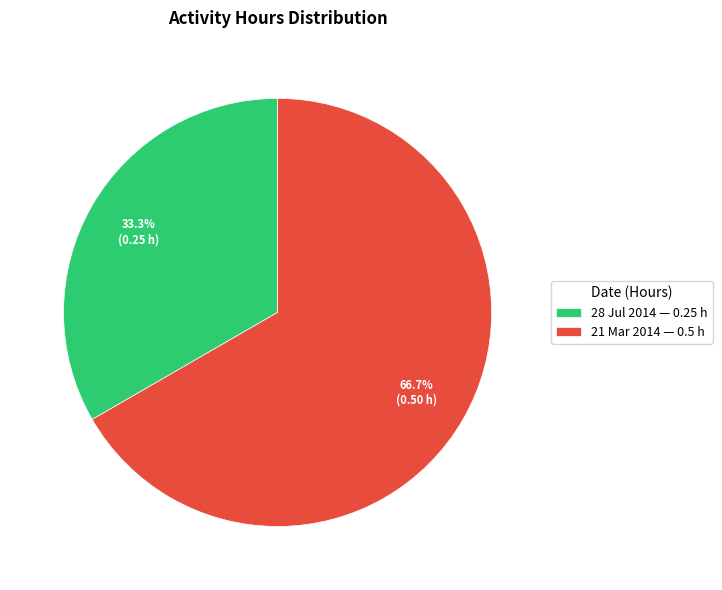

Which has a higher value, 21 Mar 2014 — 0.5 h or 28 Jul 2014 — 0.25 h?

21 Mar 2014 — 0.5 h